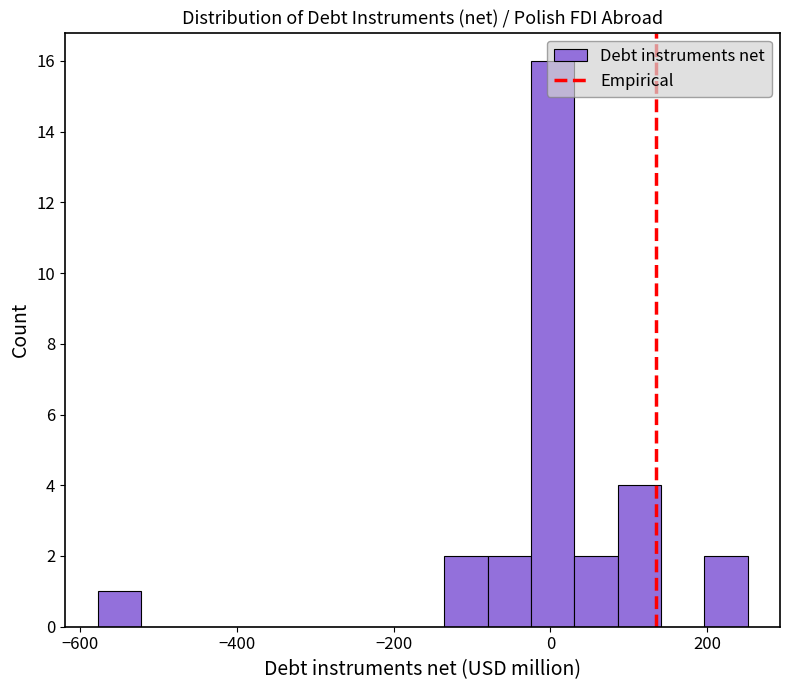

Read against the x-axis, roughly where is the centre of the tallest bar?

0